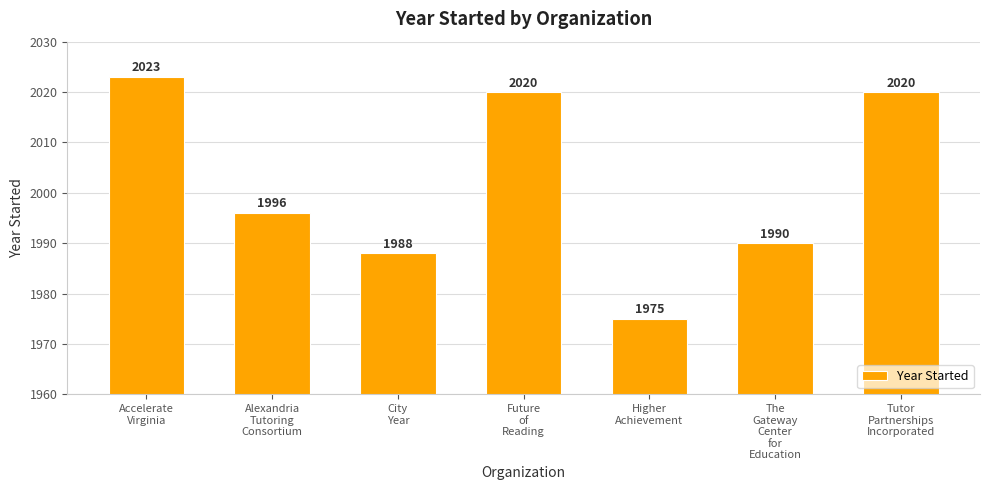

Between City
Year and Accelerate
Virginia, which is larger?

Accelerate
Virginia